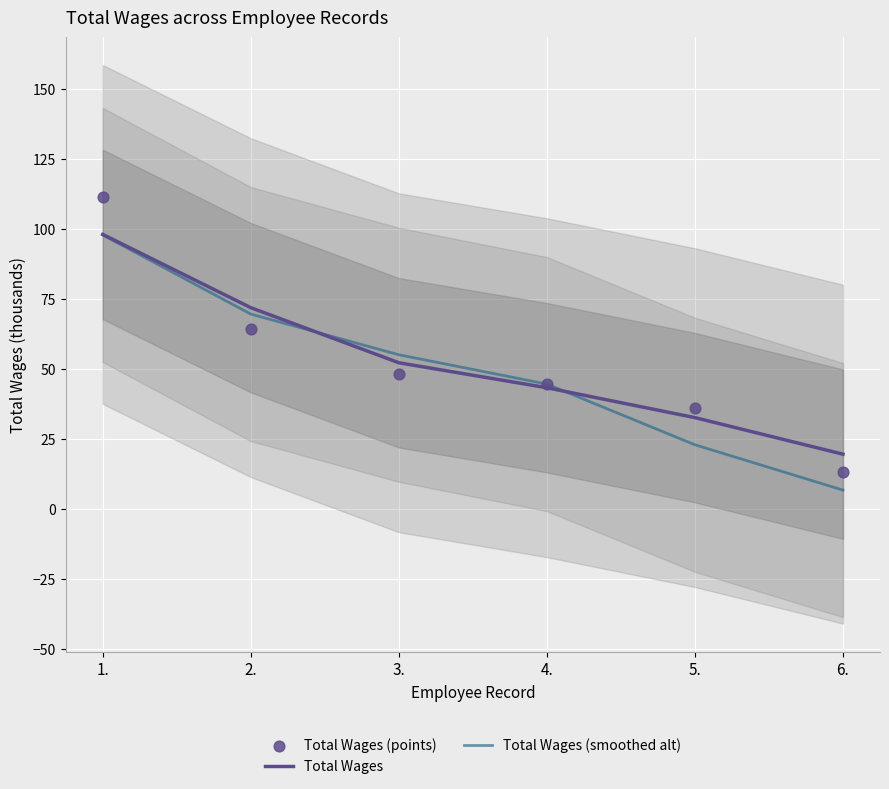

What is the total value across all series at 5.?

91.8